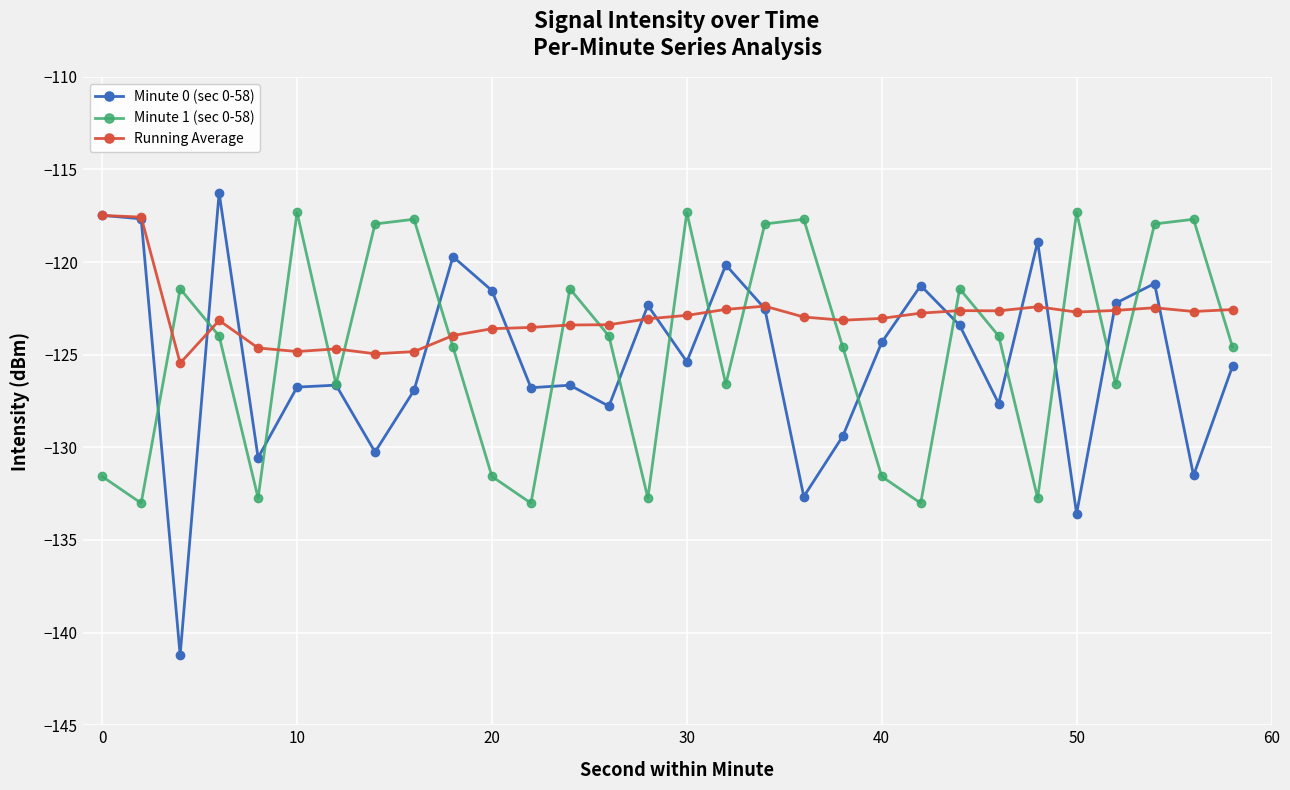

How many interior local valleys does the Minute 1 (sec 0-58) series have?

9